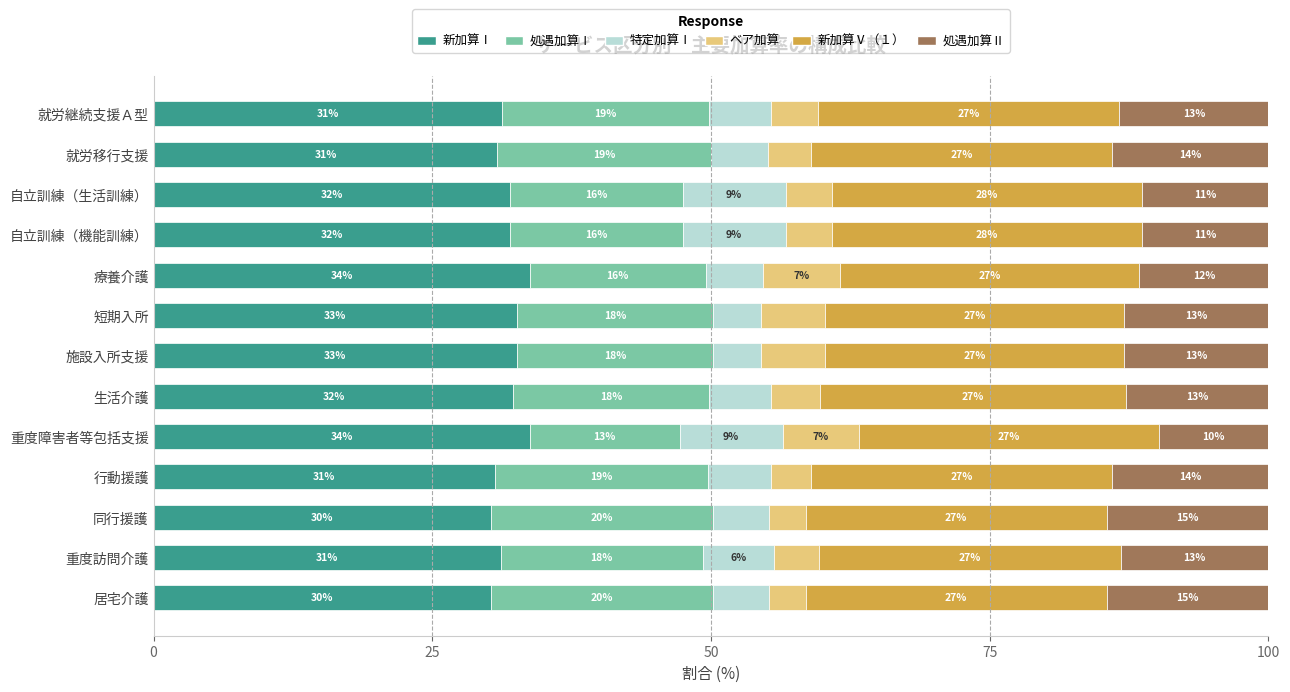

What are all the series names shown in the legend?

新加算Ⅰ, 処遇加算Ⅰ, 特定加算Ⅰ, ベア加算, 新加算Ⅴ（１）, 処遇加算Ⅱ